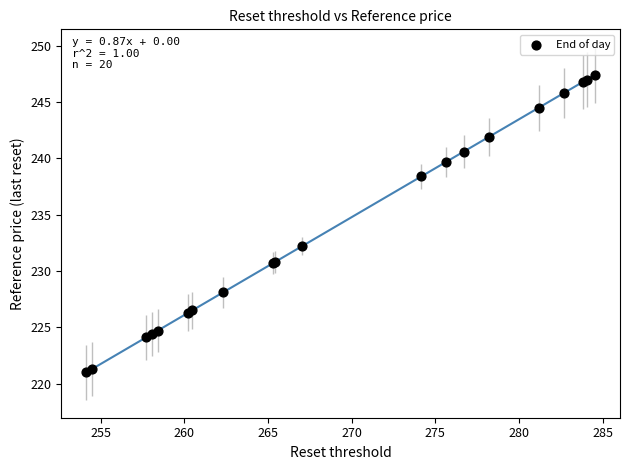

What Y value in the scatter plot is closest to 234?

232.2